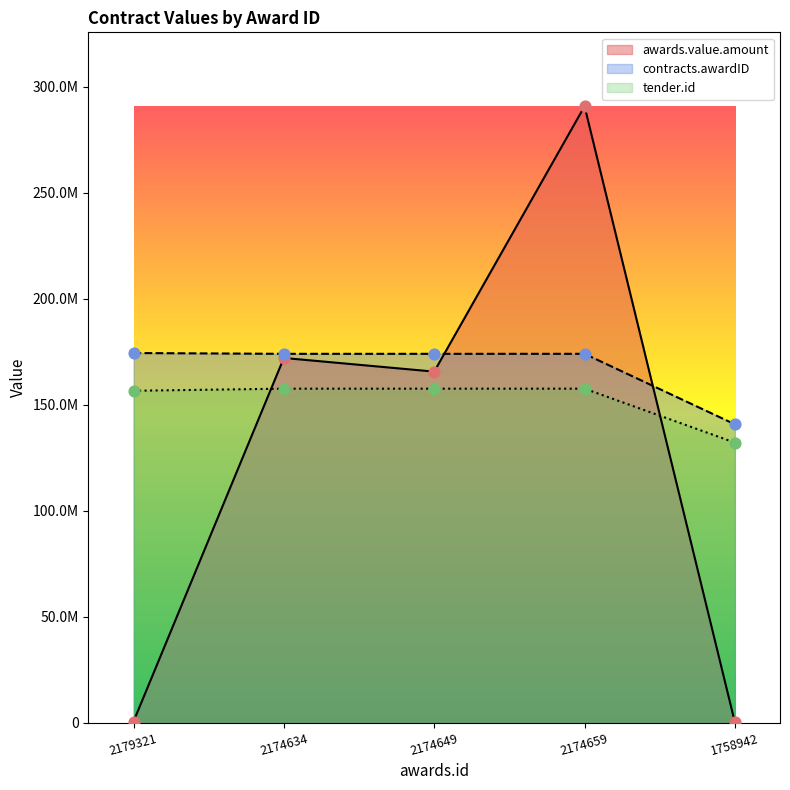

Which series has the largest total across all categories?

contracts.awardID